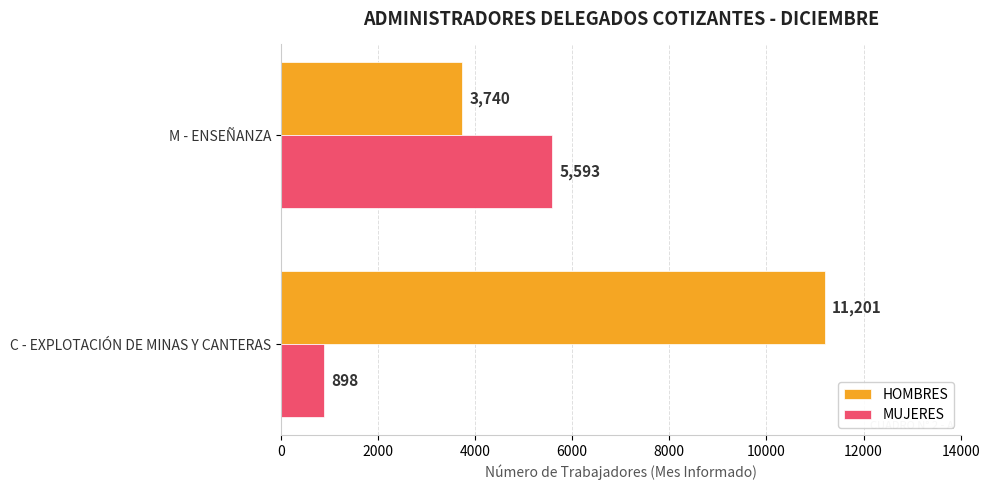

What is the difference between the maximum and minimum values in the MUJERES series?

4695